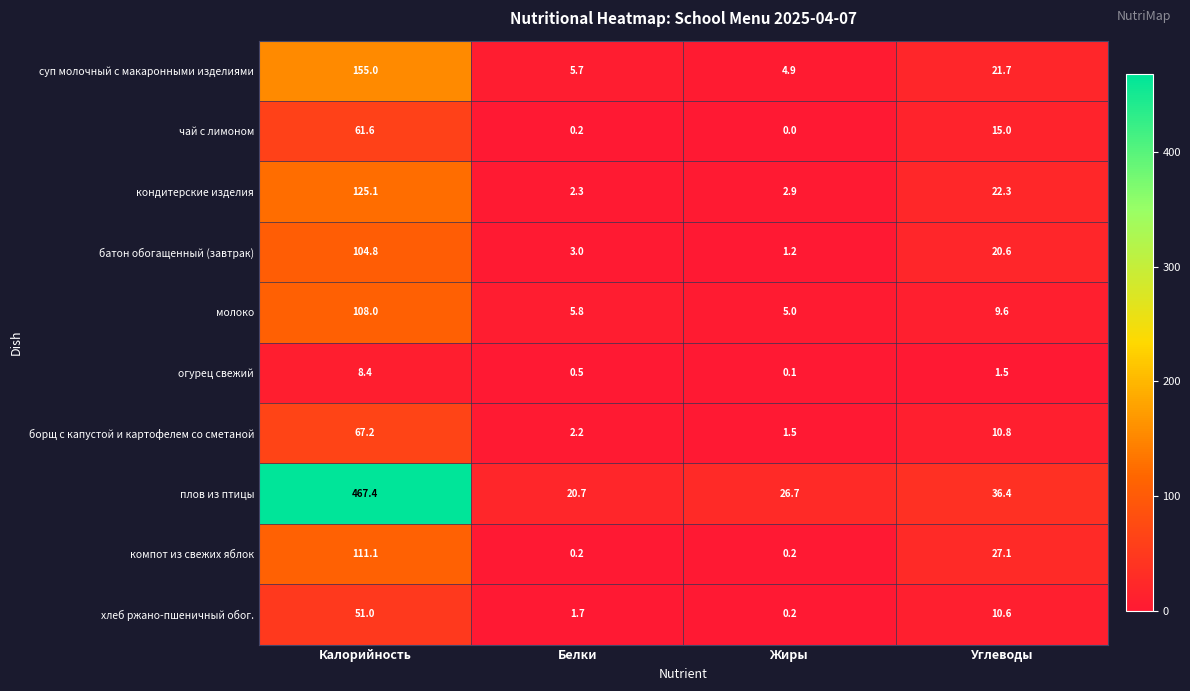

Which series has the largest total across all categories?

плов из птицы